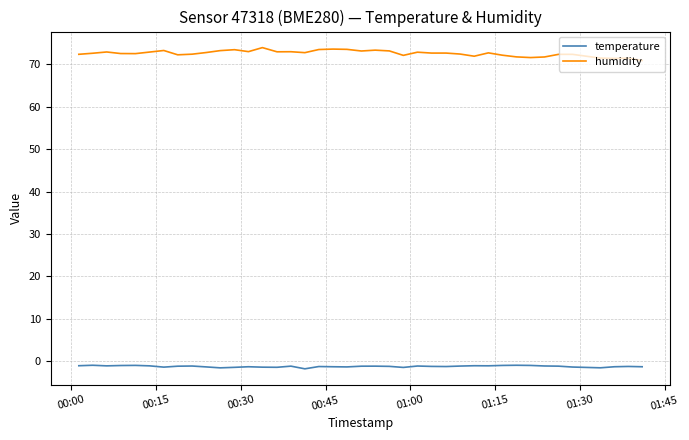

What is the minimum value for humidity?

70.9